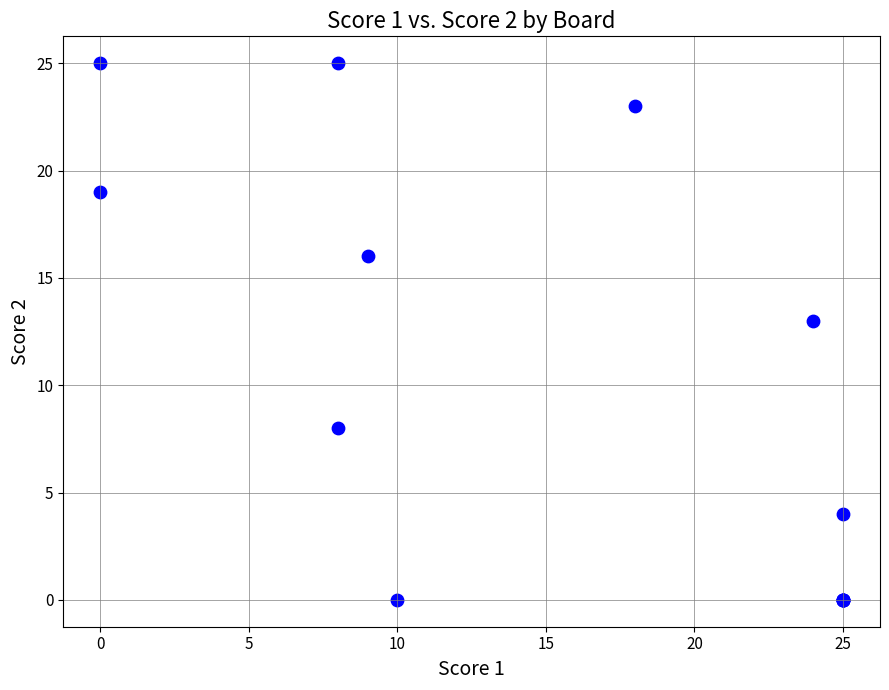

What Y value in the scatter plot is closest to 12?

13